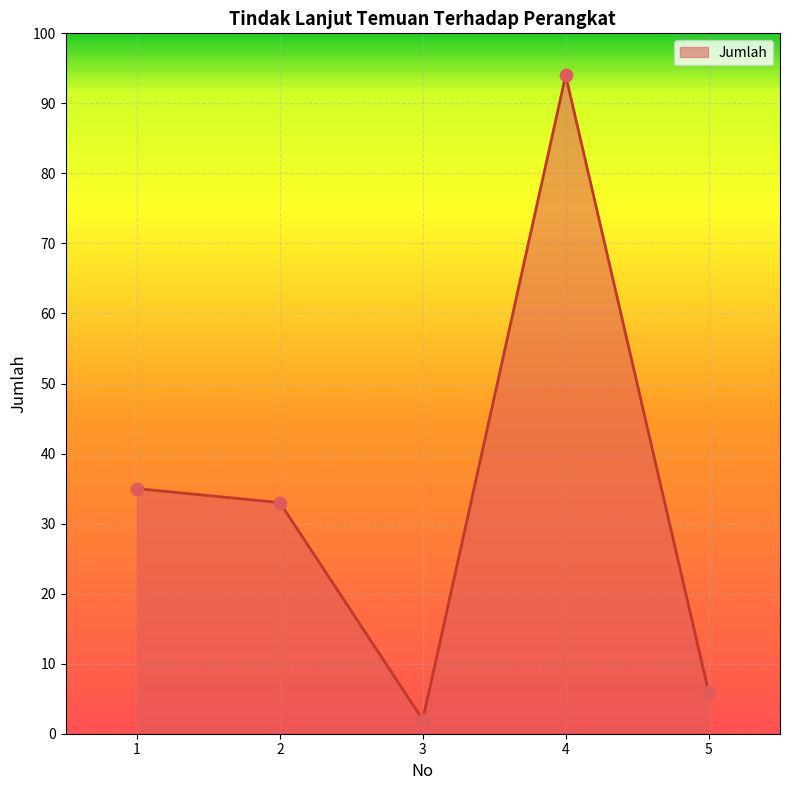

Approximately how many times larger is the value at 2 compared to 1?

0.9